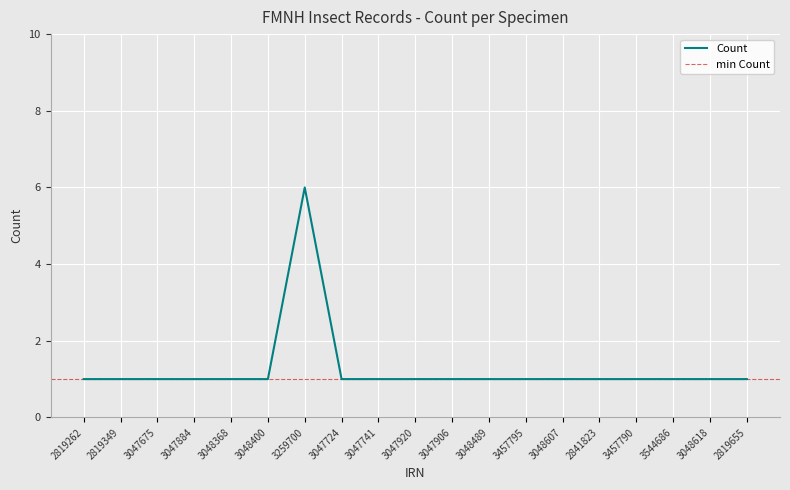

Reading left to right, extract all data points from this chart.

2819262=1	2819349=1	3047675=1	3047884=1	3048368=1	3048400=1	3259700=6	3047724=1	3047741=1	3047920=1	3047906=1	3048489=1	3457795=1	3048607=1	2841823=1	3457790=1	3544686=1	3048618=1	2819655=1